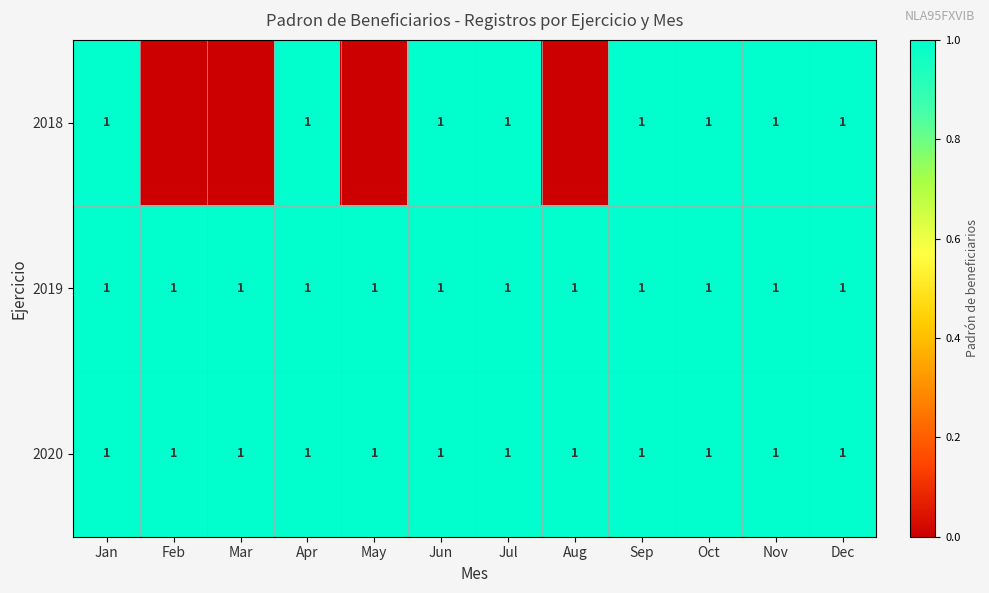

The 2020 series shows 1 at Jul. True or false?

True